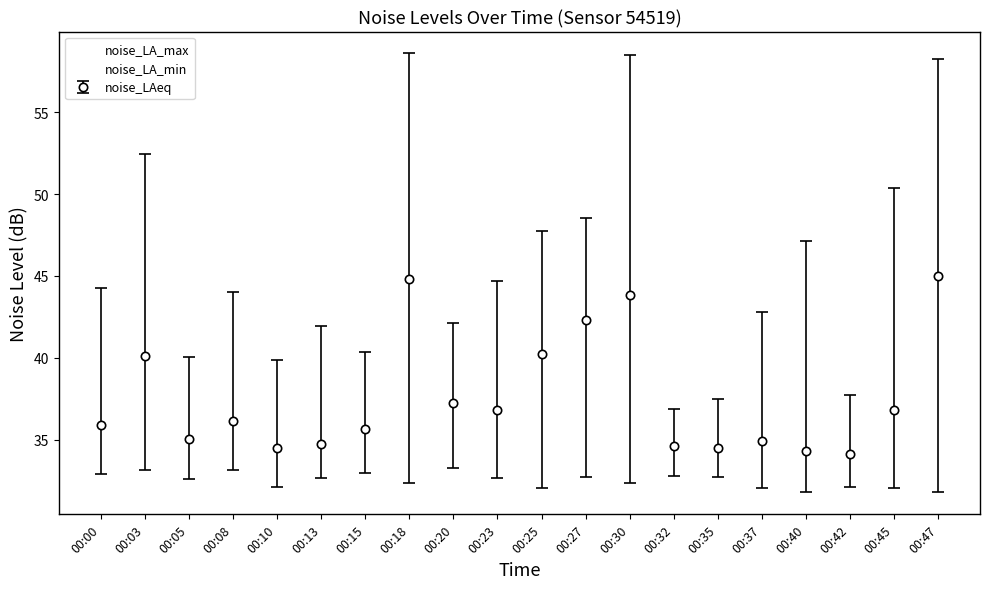

The noise_LA_min series shows 43.4 at 00:27. True or false?

False